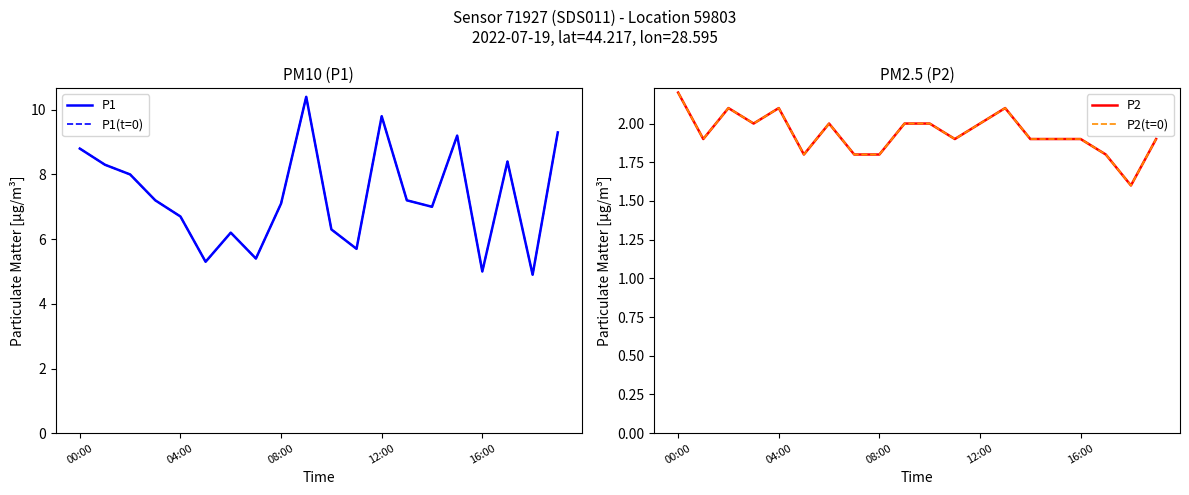

What are all the series names shown in the legend?

P1, P1(t=0), P2, P2(t=0)